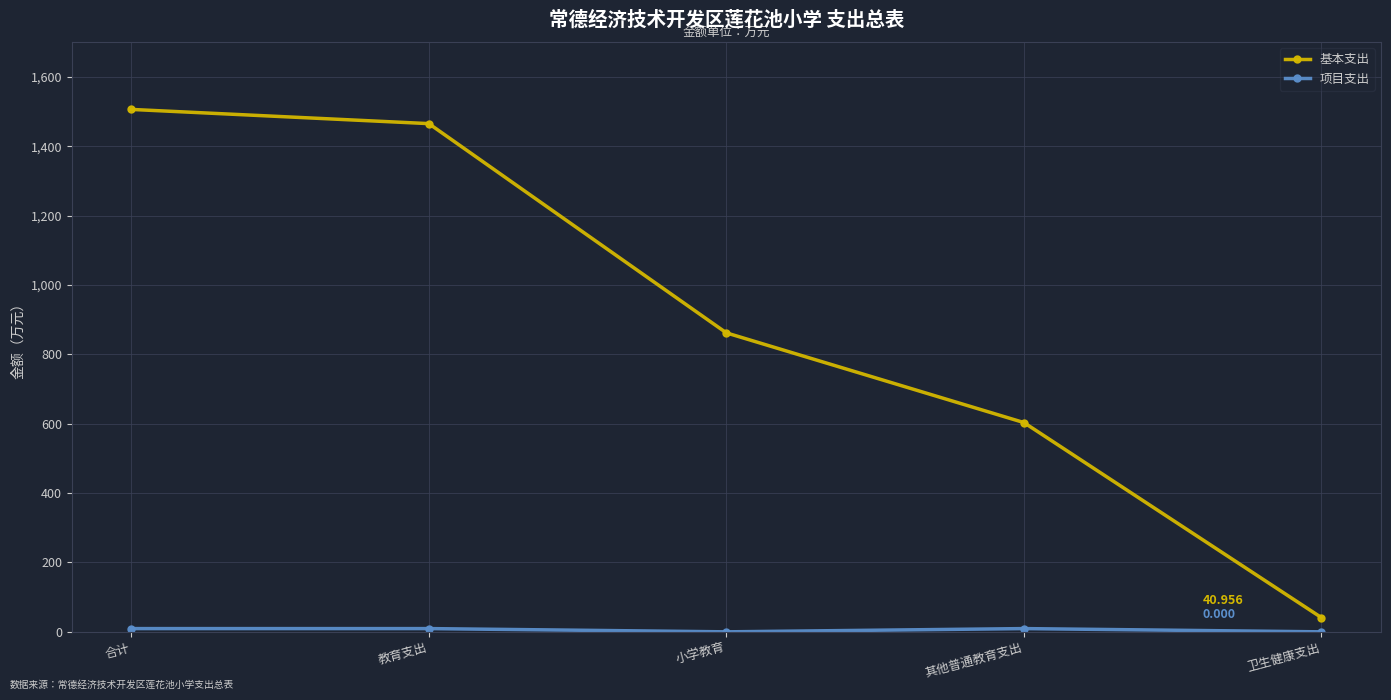

What is the maximum value shown in the chart?

1506.0